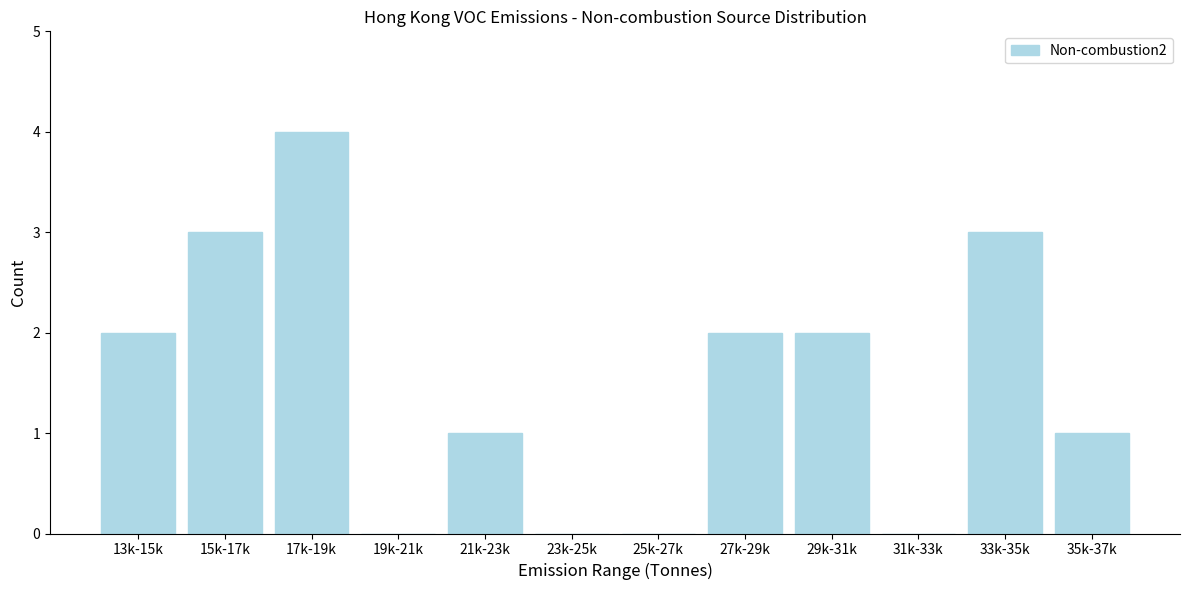

Reading right to left, transcribe all the data shown in this chart.

35k-37k=1	33k-35k=3	31k-33k=0	29k-31k=2	27k-29k=2	25k-27k=0	23k-25k=0	21k-23k=1	19k-21k=0	17k-19k=4	15k-17k=3	13k-15k=2